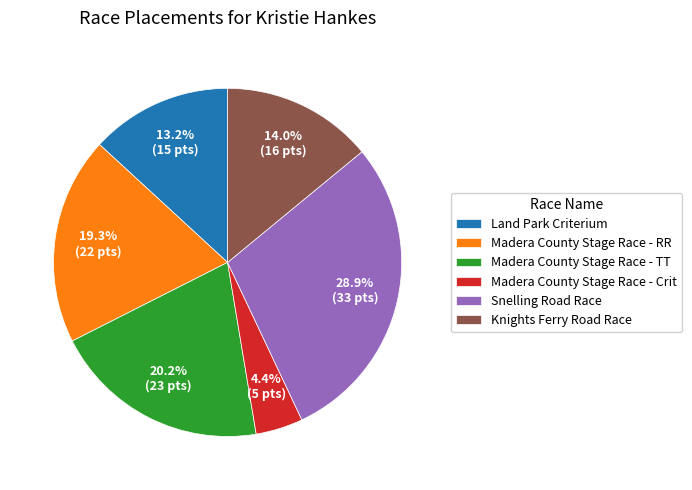

What percentage is the Madera County Stage Race - TT slice, to the nearest percent?

20%